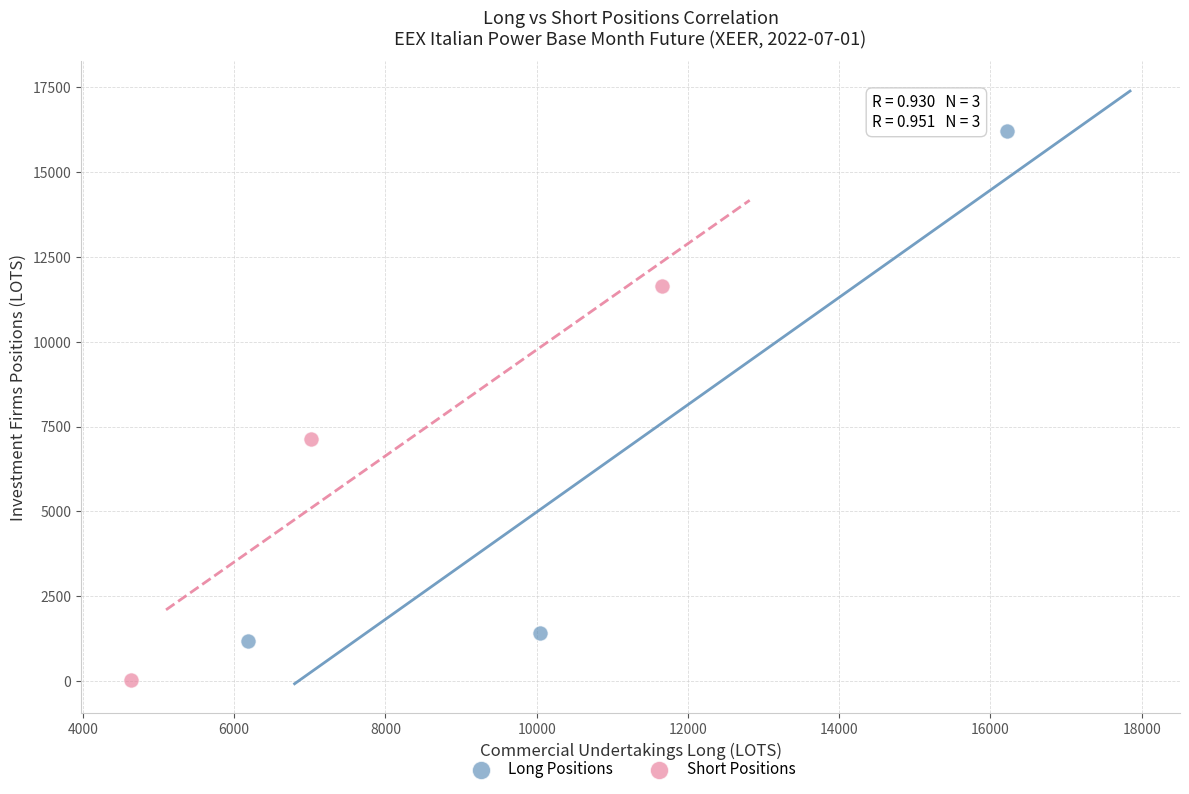

Which series contains the highest Y value?

Long Positions